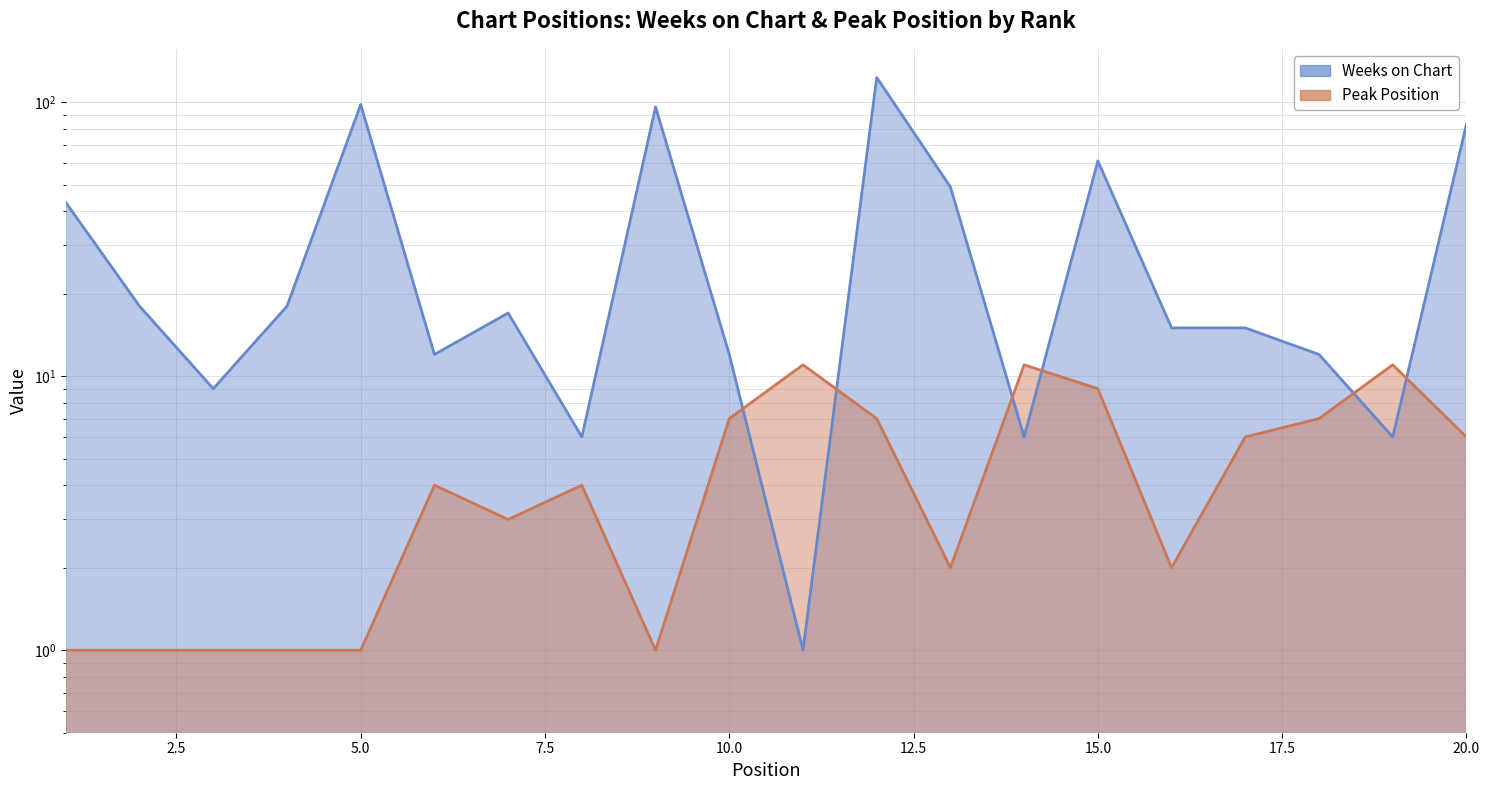

True or false: Peak Position and Weeks on Chart intersect in this chart.

True